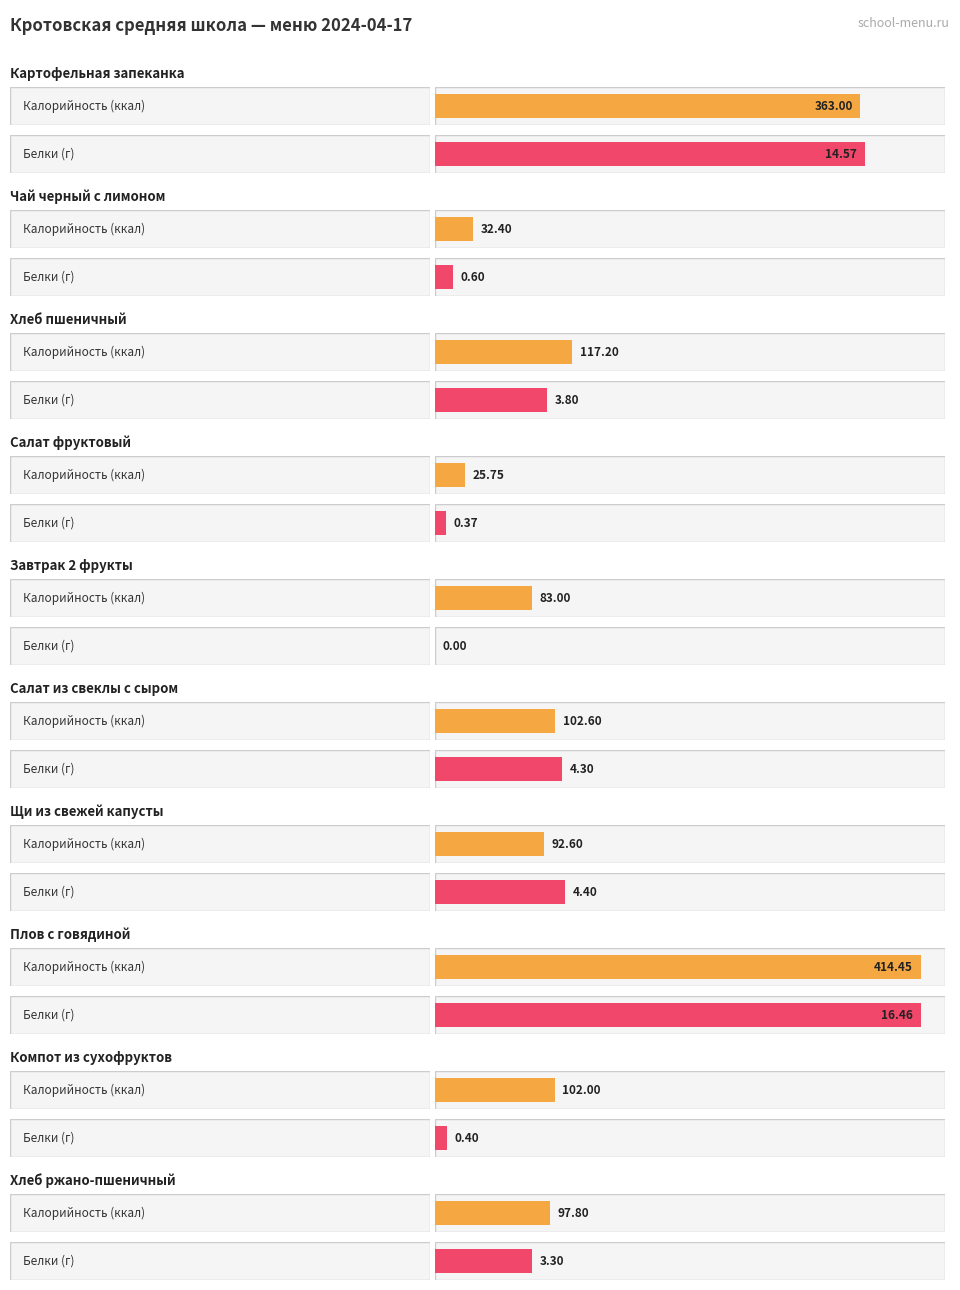

Is the value of Калорийность at Салат фруктовый greater than the value of Белки at Хлеб пшеничный?

Yes